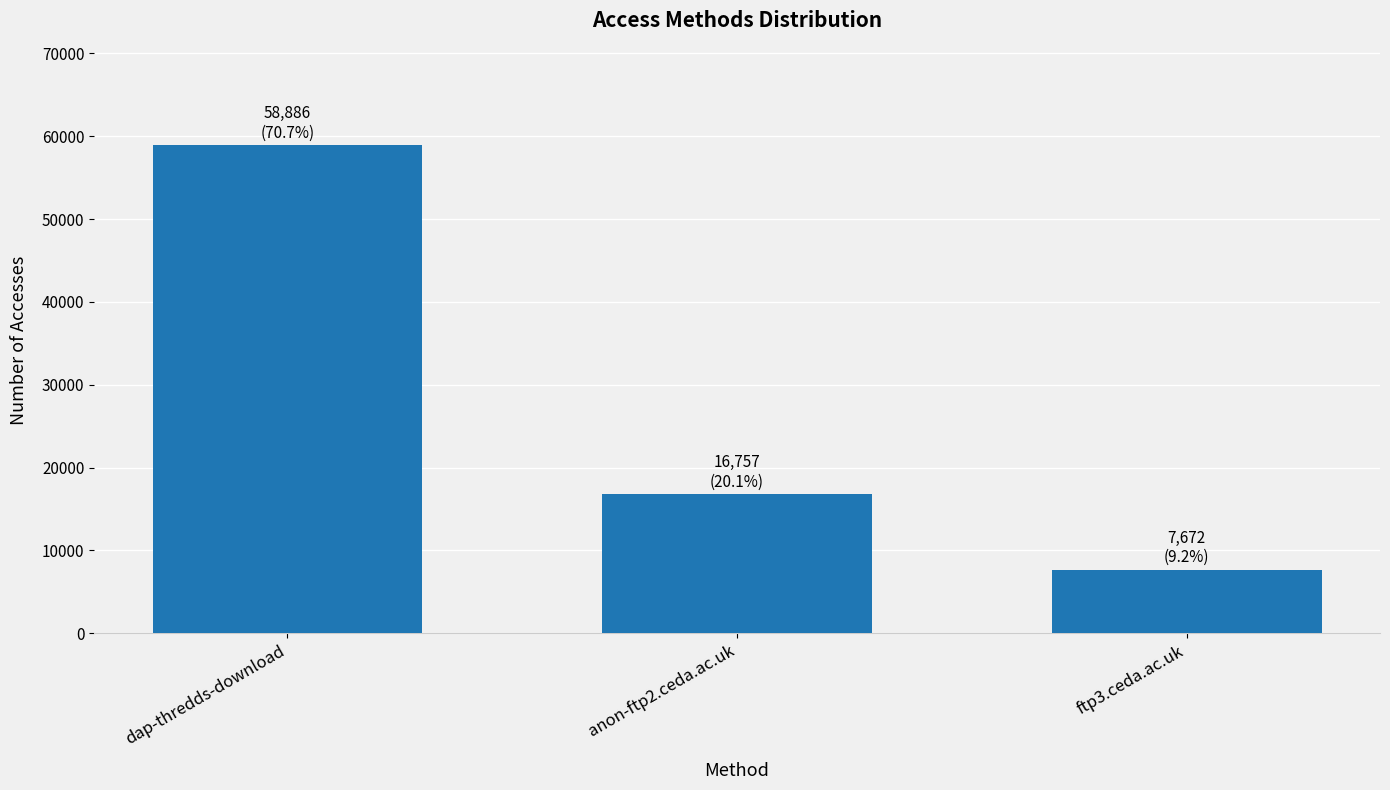

How many values are below 16757?

1